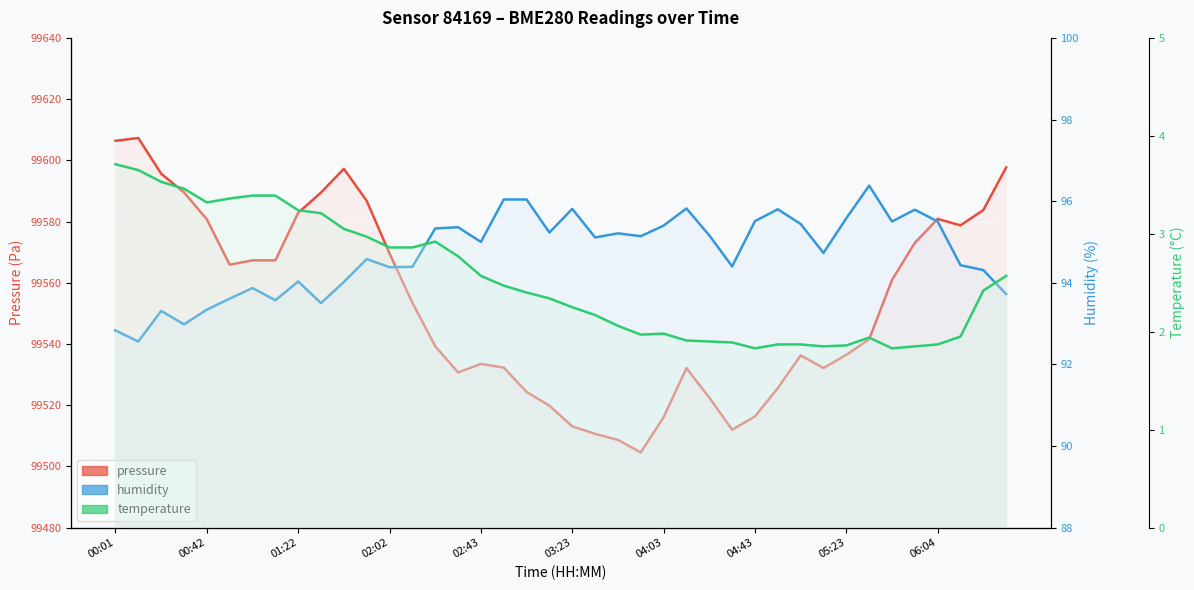

Which series changed the most between 04:03 and 05:23?

pressure